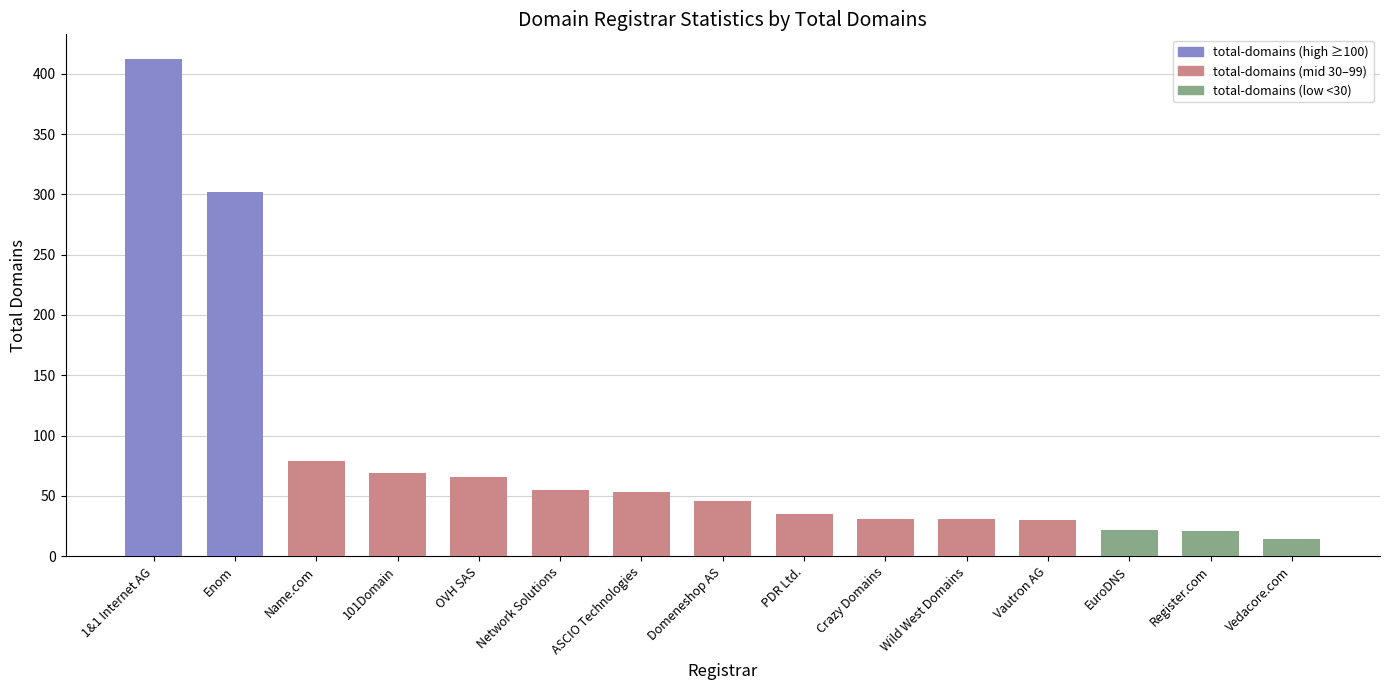

What is the difference between the values at Register.com and 101Domain?

48